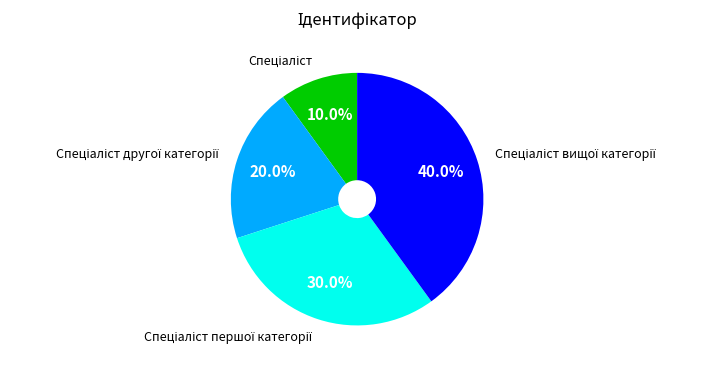

Is there a majority slice in this chart?

No